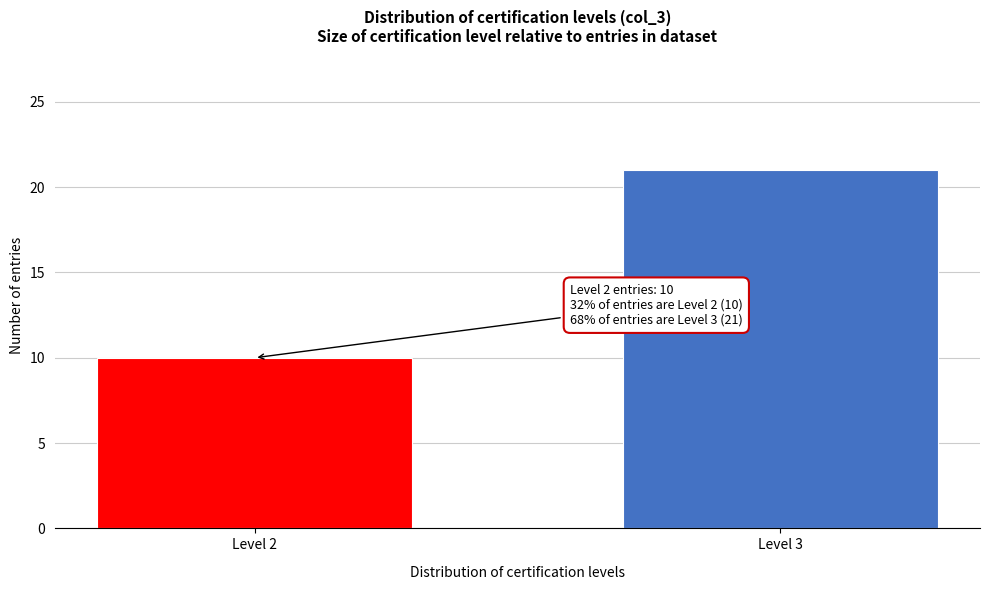

Reading left to right, list all the values displayed in this chart.

10	21